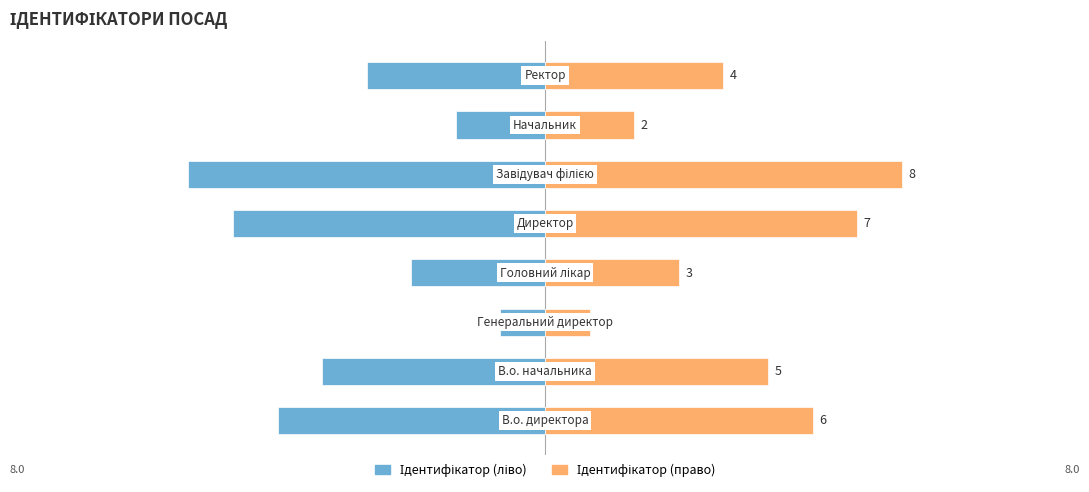

Which series has the widest spread of values?

Ідентифікатор